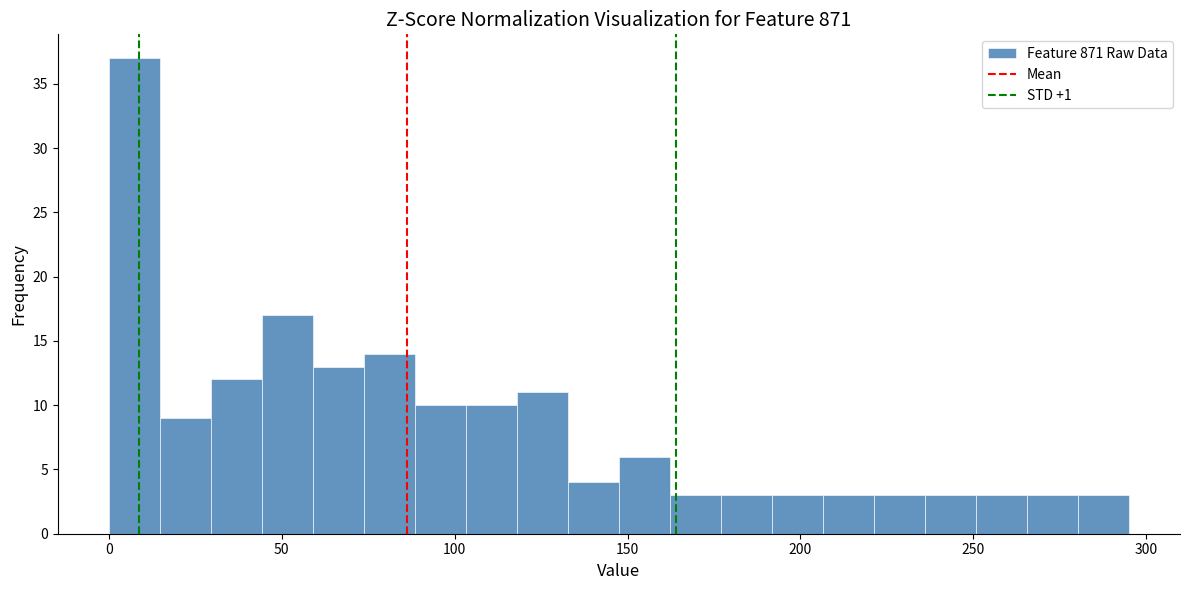

Read against the x-axis, roughly where is the centre of the tallest bar?

5